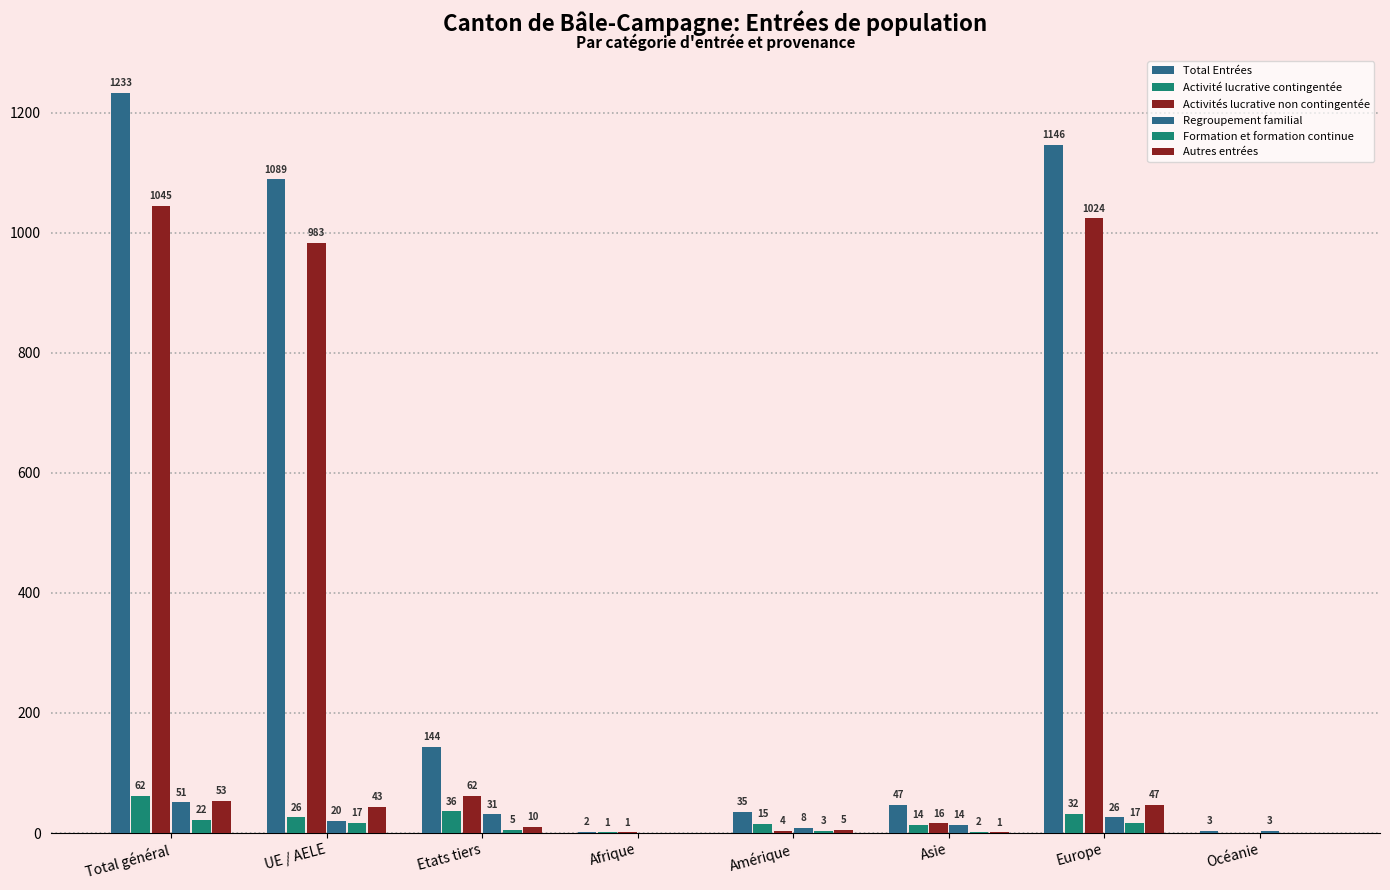

What is the difference between the highest and lowest values at Europe?

1129